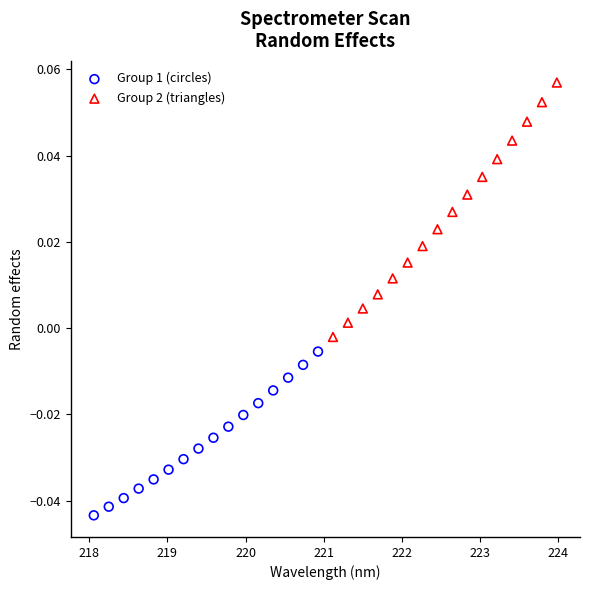

Which series has the largest Y range (max minus min)?

Group 2 (triangles)